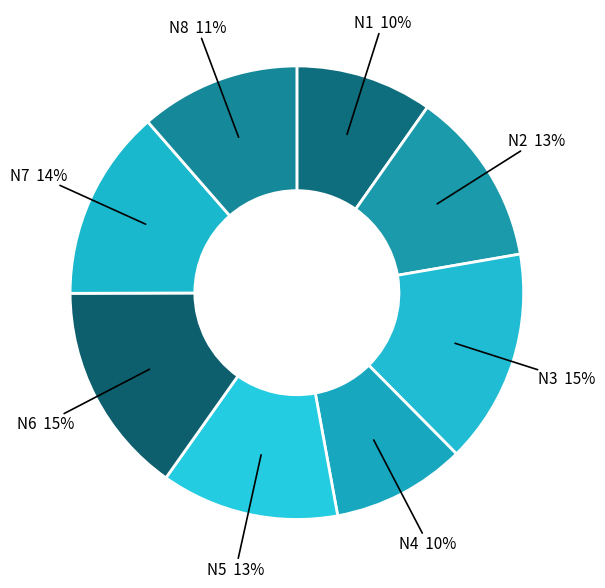

To the nearest percent, what percentage of the pie is N6?

15%